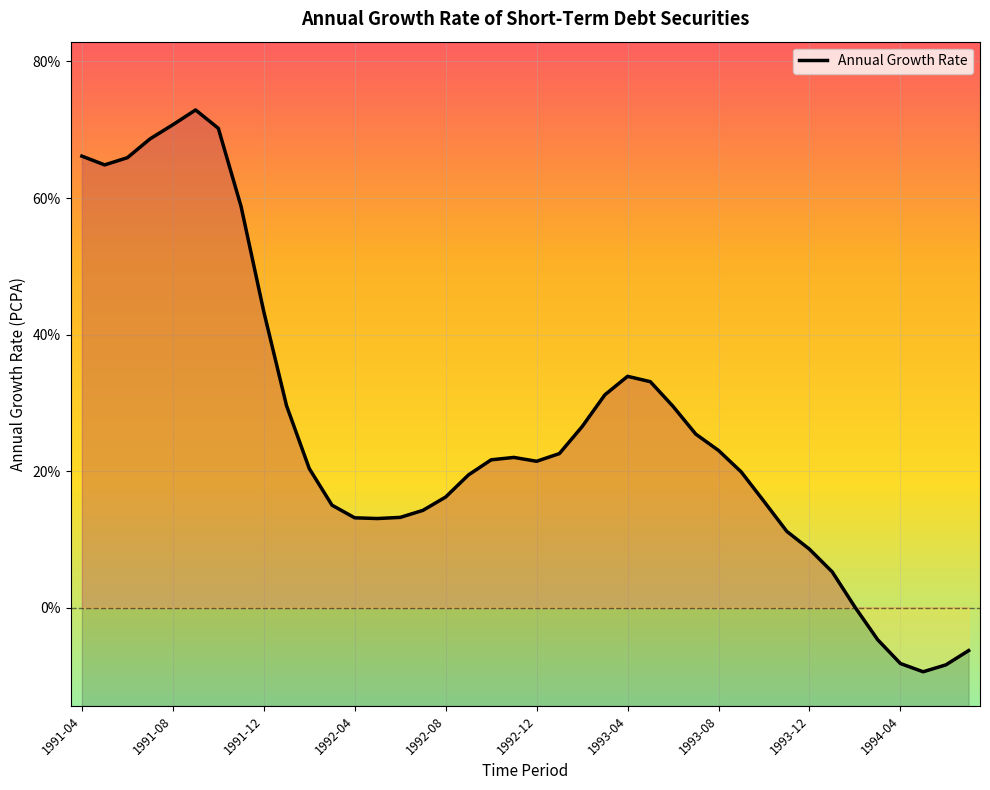

What is the sum of the values at 1993-01 and 1994-06?

14.2